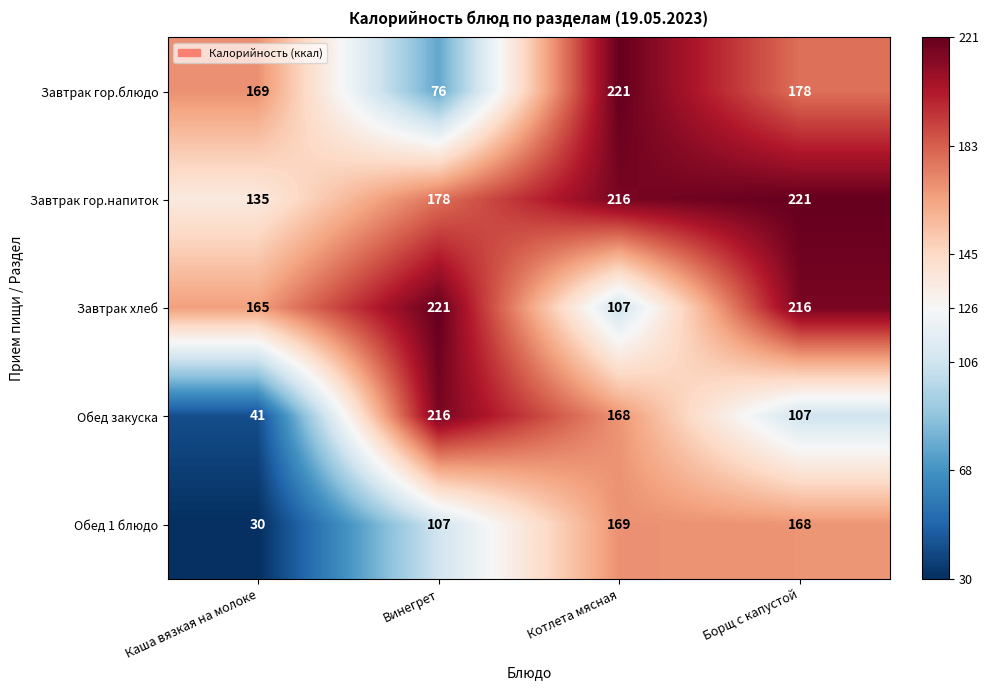

Reading right to left, what are all the values shown in this chart?

Завтрак гор.блюдо: Борщ с капустой=178	Котлета мясная=221	Винегрет=76	Каша вязкая на молоке=169
Завтрак гор.напиток: Борщ с капустой=221	Котлета мясная=216	Винегрет=178	Каша вязкая на молоке=135
Завтрак хлеб: Борщ с капустой=216	Котлета мясная=107	Винегрет=221	Каша вязкая на молоке=165
Обед закуска: Борщ с капустой=107	Котлета мясная=168	Винегрет=216	Каша вязкая на молоке=41
Обед 1 блюдо: Борщ с капустой=168	Котлета мясная=169	Винегрет=107	Каша вязкая на молоке=30